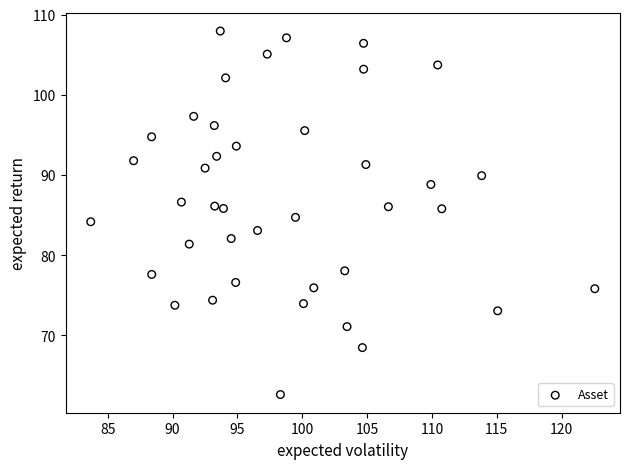

What is the range of Y values (max minus min)?

45.3